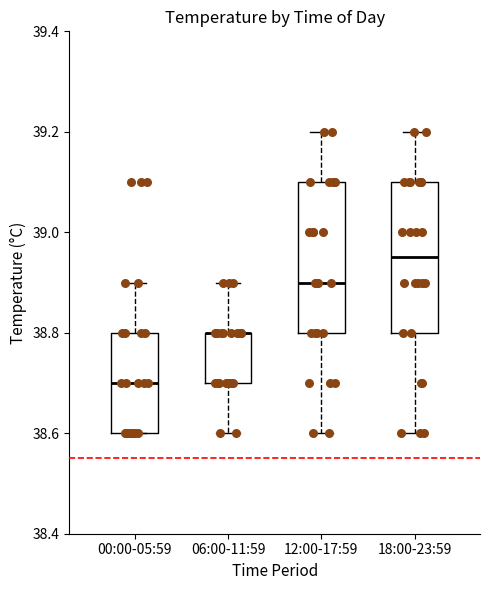

Reading left to right, transcribe this box plot: for each box, give where its median line is, the range the box spans, and where its two whiskers end, as read against the y-axis. The values are not printed on the chart, so give them approximately, as read against the axis.

00:00-05:59: median 38.70, box 38.60 to 38.80, whiskers 38.60 to 38.90
06:00-11:59: median 38.80 (drawn on the box's upper edge), box 38.70 to 38.80, whiskers 38.60 to 38.90
12:00-17:59: median 38.90, box 38.80 to 39.10, whiskers 38.60 to 39.20
18:00-23:59: median 38.96, box 38.80 to 39.10, whiskers 38.60 to 39.20